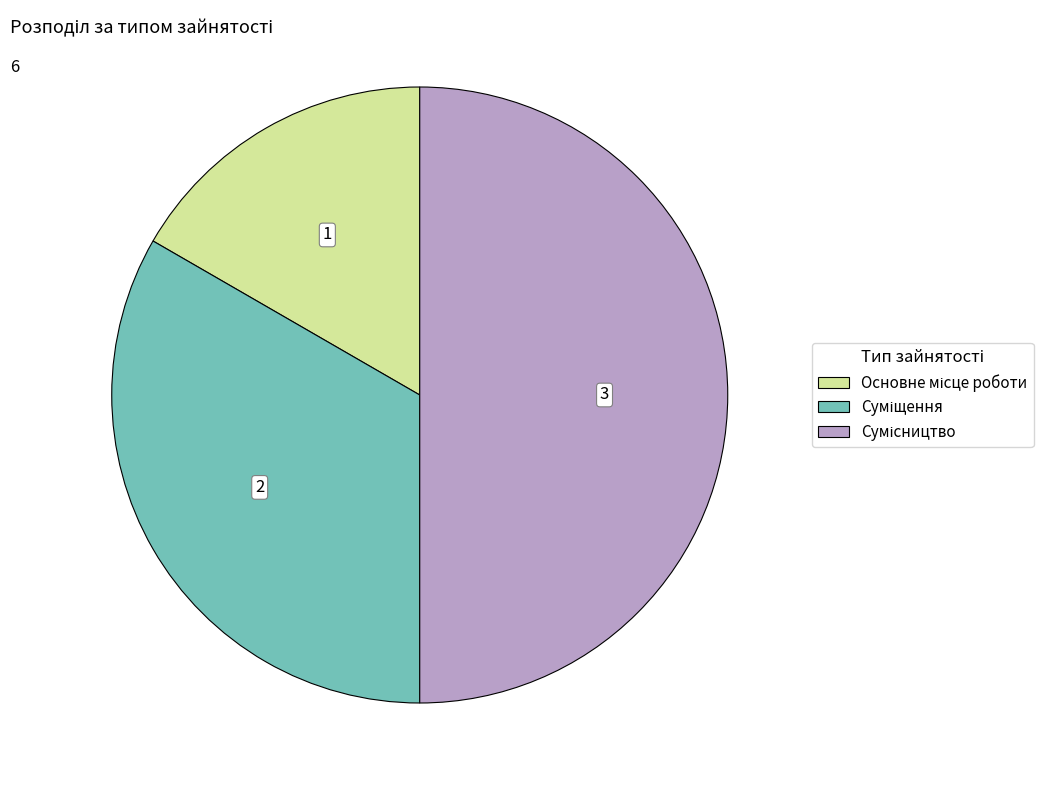

What is the change in value from Основне місце роботи to Суміщення?

+1